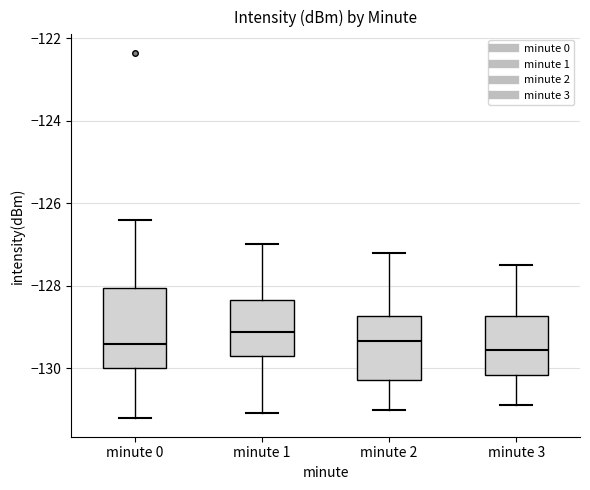

Reading left to right, transcribe this box plot: for each box, give where its median line is, the range the box spans, and where its two whiskers end, as read against the y-axis. The values are not printed on the chart, so give them approximately, as read against the axis.

minute 0: median -129.4, box -130.0 to -128.0, whiskers -131.2 to -126.4
minute 1: median -129.2, box -129.8 to -128.4, whiskers -131.0 to -127.0
minute 2: median -129.4, box -130.2 to -128.8, whiskers -131.0 to -127.2
minute 3: median -129.6, box -130.2 to -128.8, whiskers -130.8 to -127.4